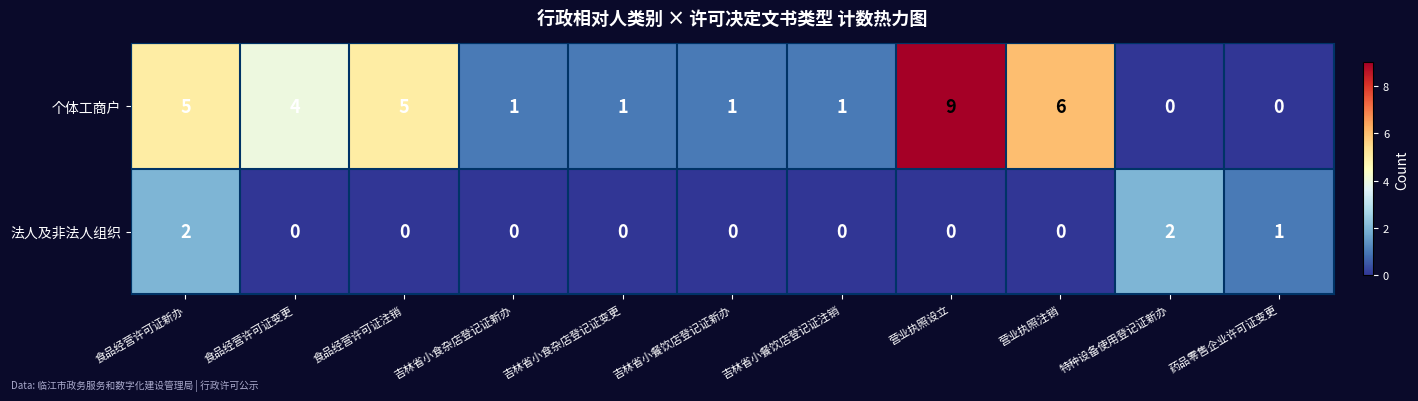

Reading right to left, list all the values displayed in this chart.

个体工商户: 0	0	6	9	1	1	1	1	5	4	5
法人及非法人组织: 1	2	0	0	0	0	0	0	0	0	2